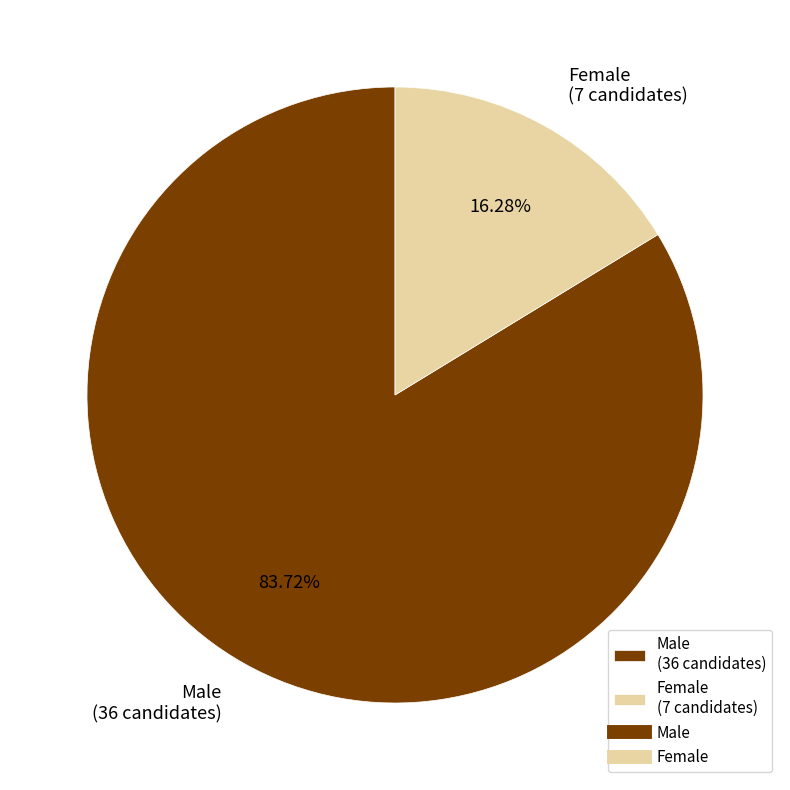

True or false: Male accounts for 84% of the total.

True